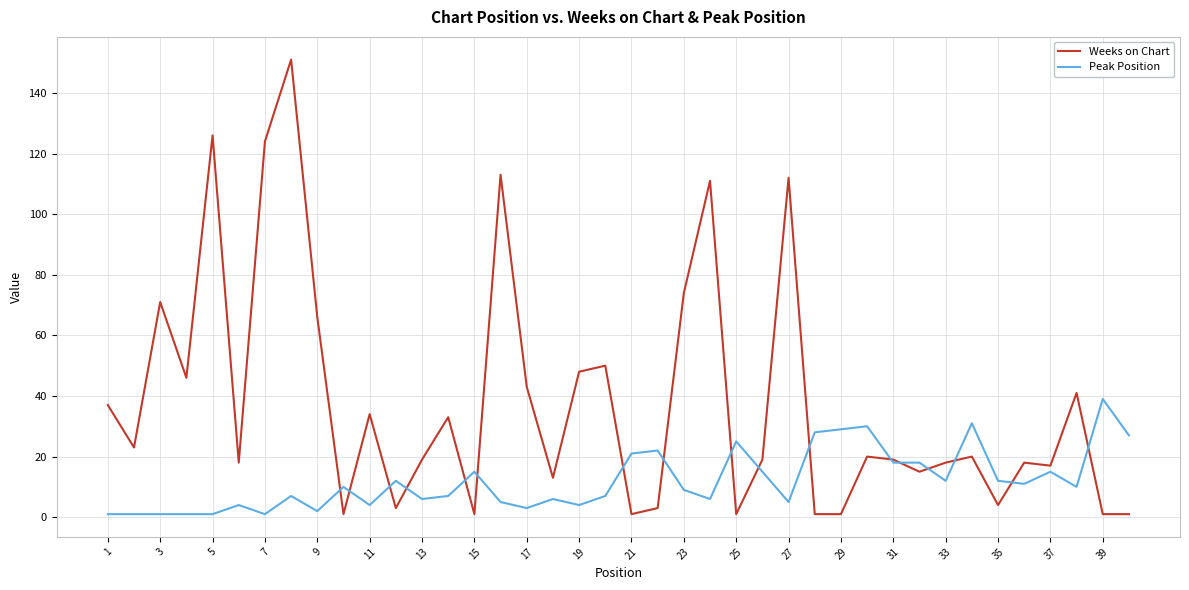

Which series has the largest total across all categories?

Weeks on Chart